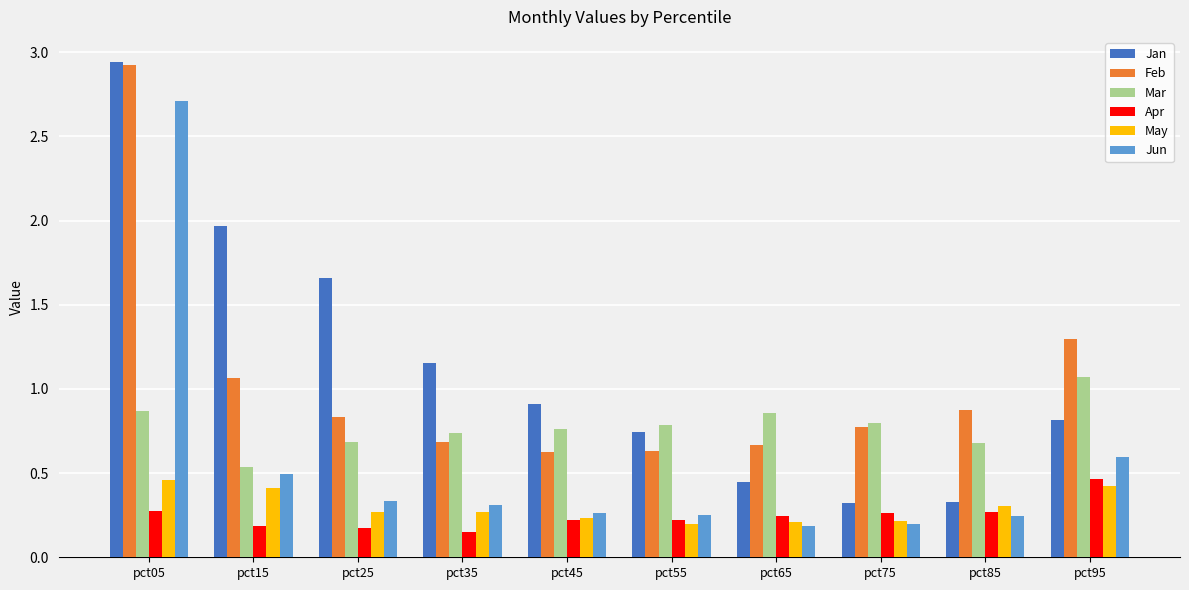

What is the sum of all Mar values?

7.8